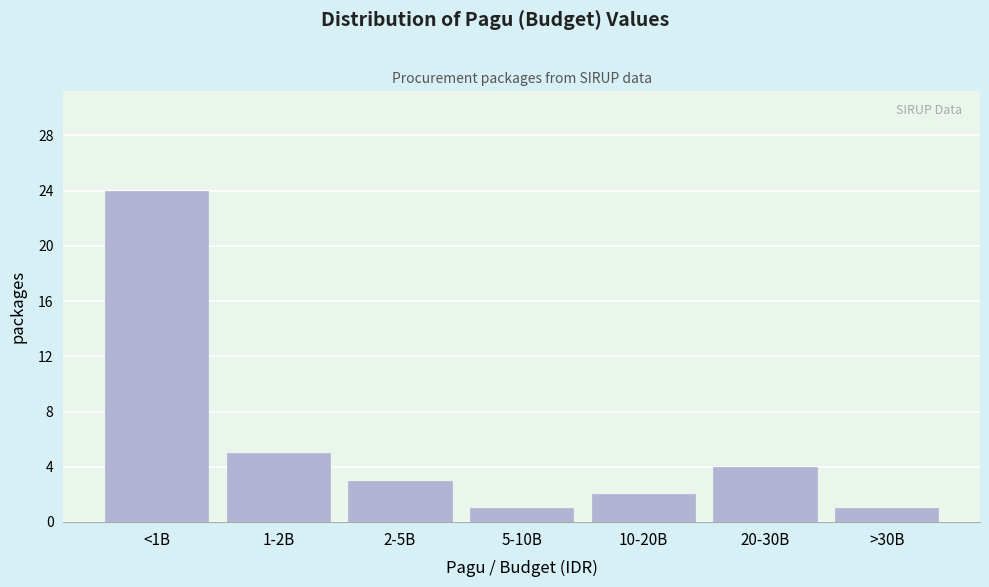

Reading left to right, transcribe all the data shown in this chart.

<1B=24	1-2B=5	2-5B=3	5-10B=1	10-20B=2	20-30B=4	>30B=1